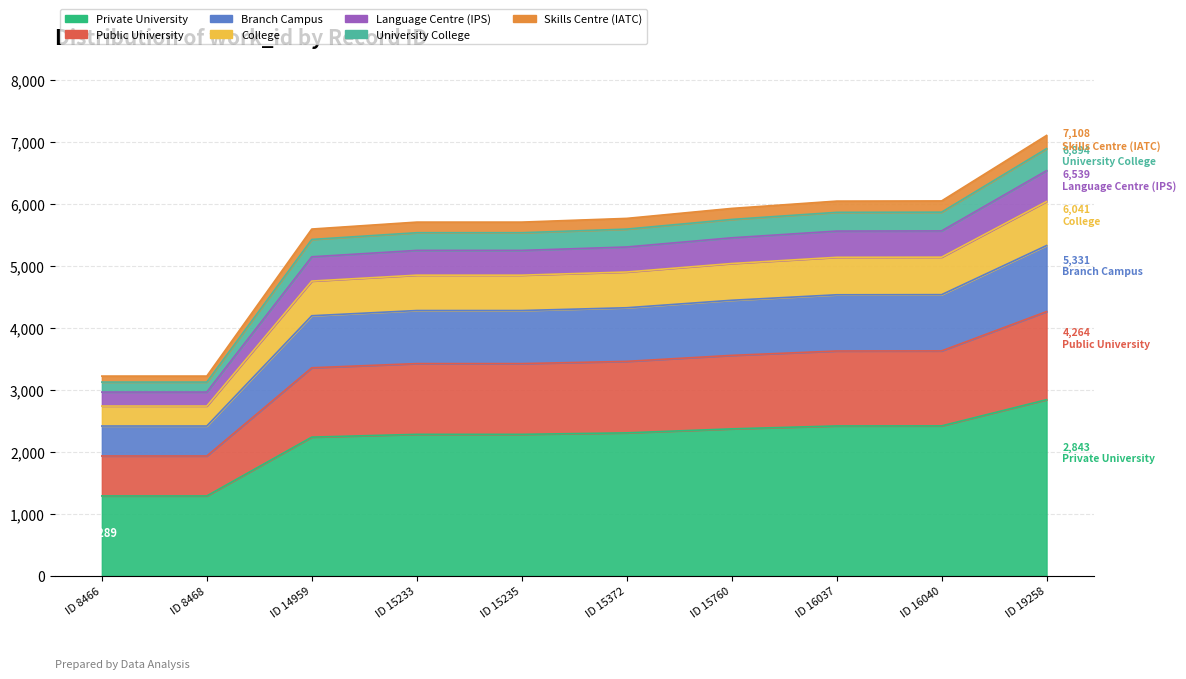

Which label corresponds to the largest value in the chart?

ID 19258